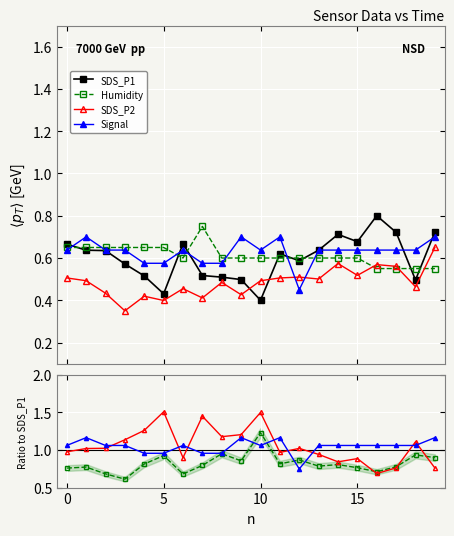

Count the number of data series in this chart.

4